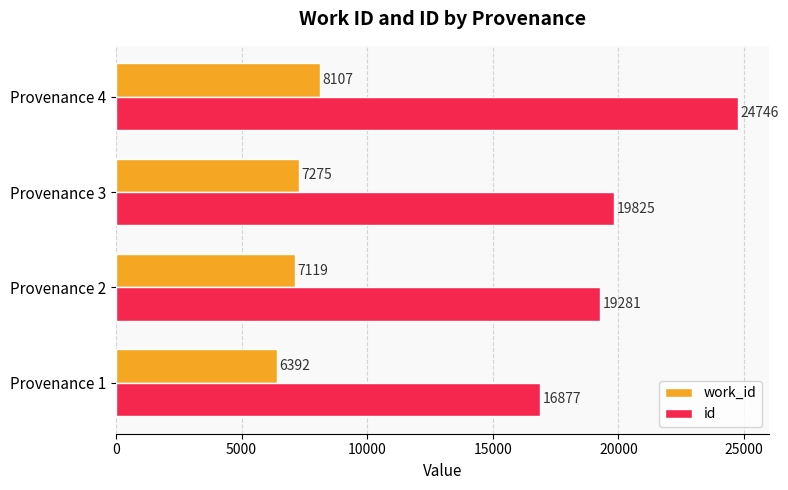

Is the value of id at Provenance 2 greater than the value of work_id at Provenance 3?

Yes